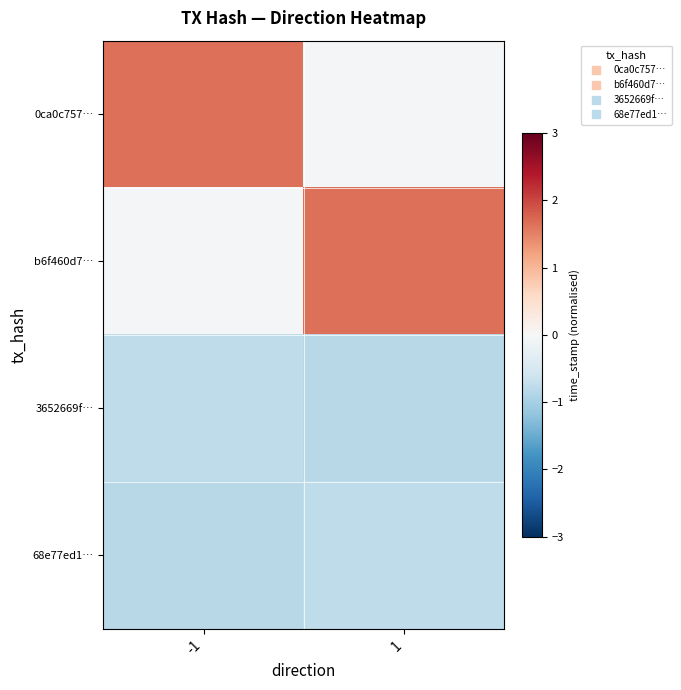

Reading left to right, what are all the values shown in this chart?

0ca0c757…: -1=1.6	1=-0.0
b6f460d7…: -1=-0.0	1=1.6
3652669f…: -1=-0.8	1=-0.8
68e77ed1…: -1=-0.8	1=-0.8